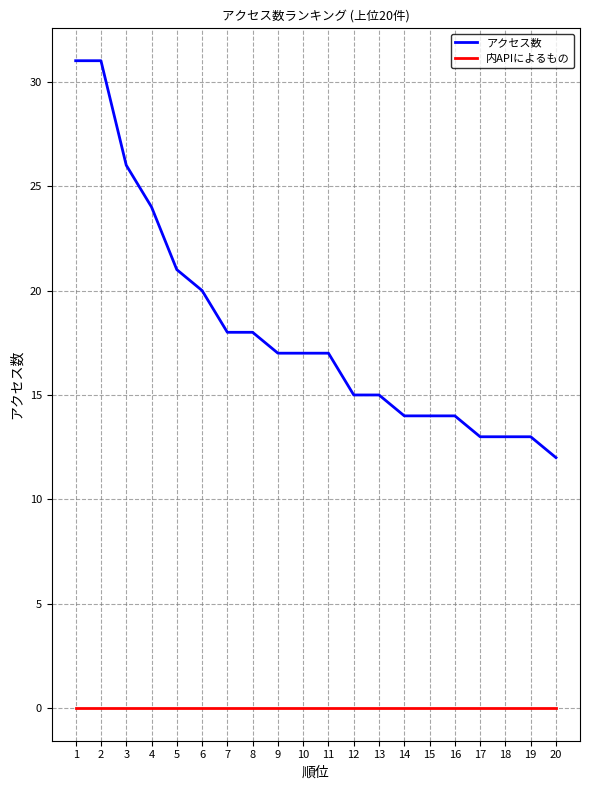

Reading right to left, list all the values displayed in this chart.

アクセス数: 12	13	13	13	14	14	14	15	15	17	17	17	18	18	20	21	24	26	31	31
内APIによるもの: 0	0	0	0	0	0	0	0	0	0	0	0	0	0	0	0	0	0	0	0